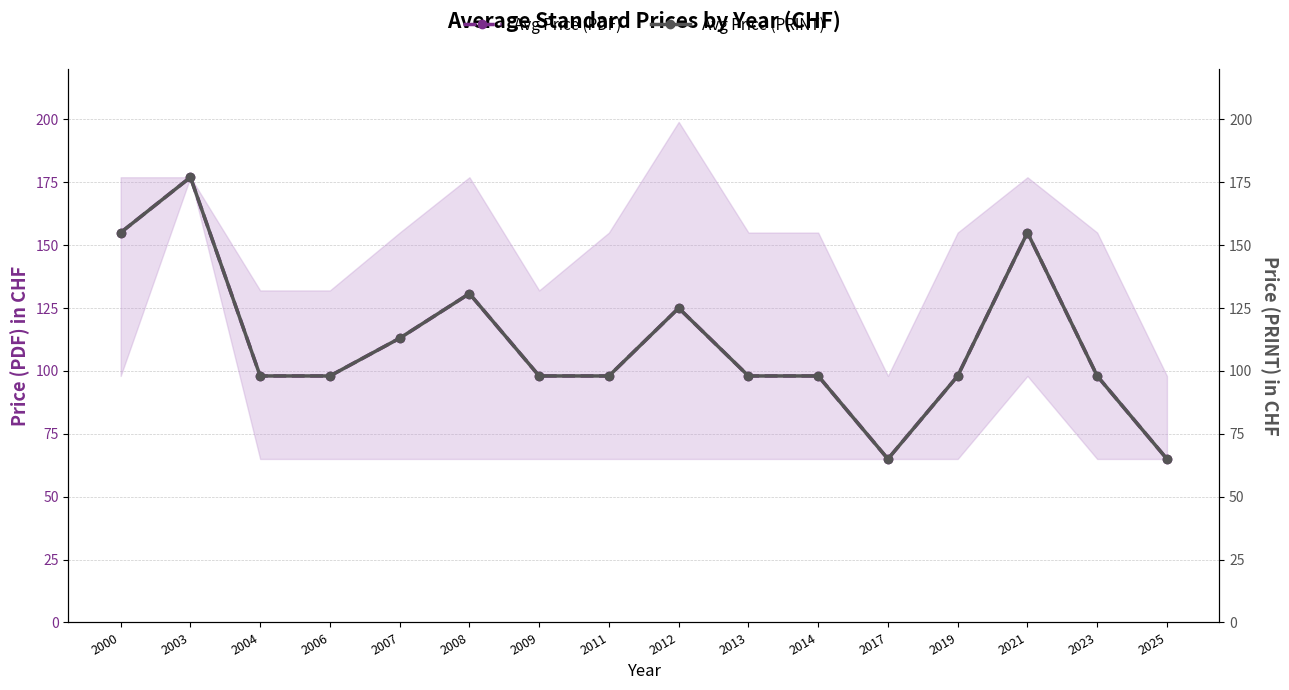

Which series changed the most between 2004 and 2021?

Avg Price (PDF)